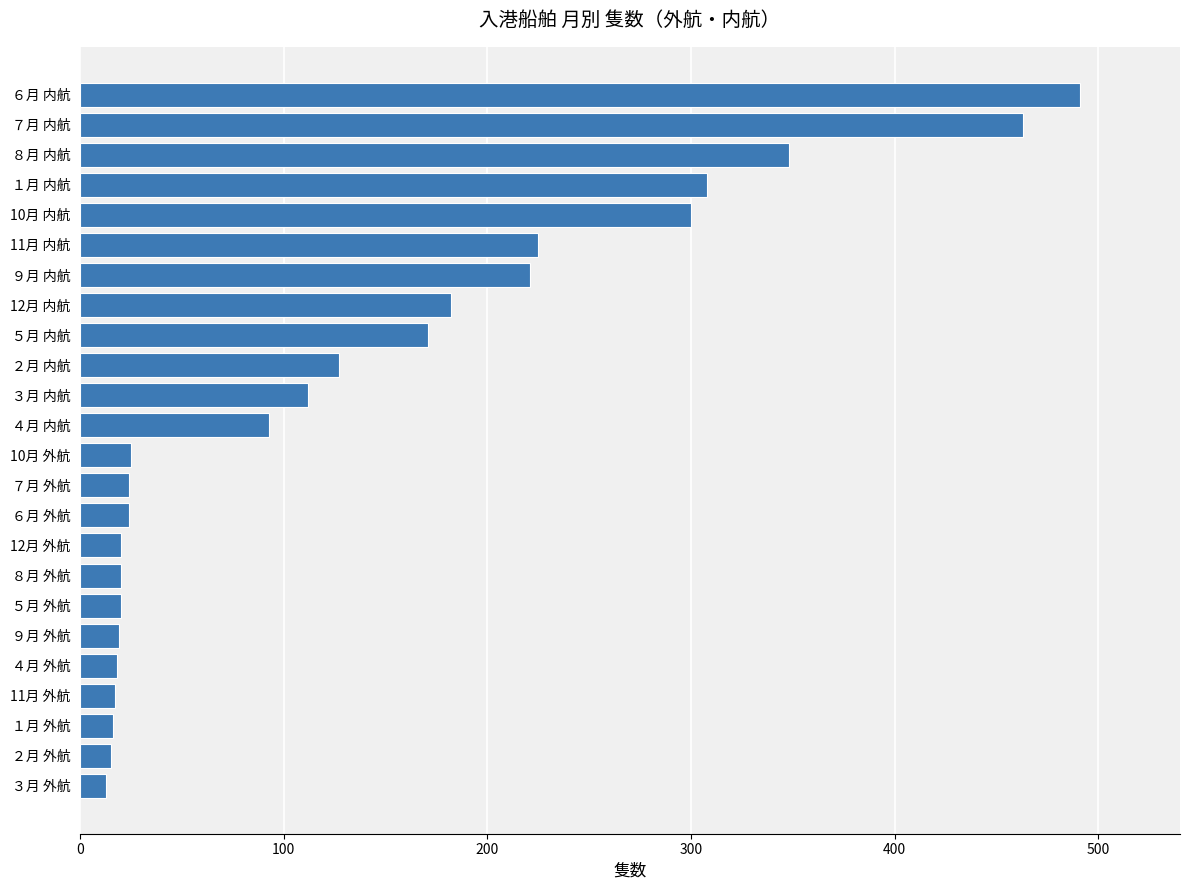

What is the average value?

136